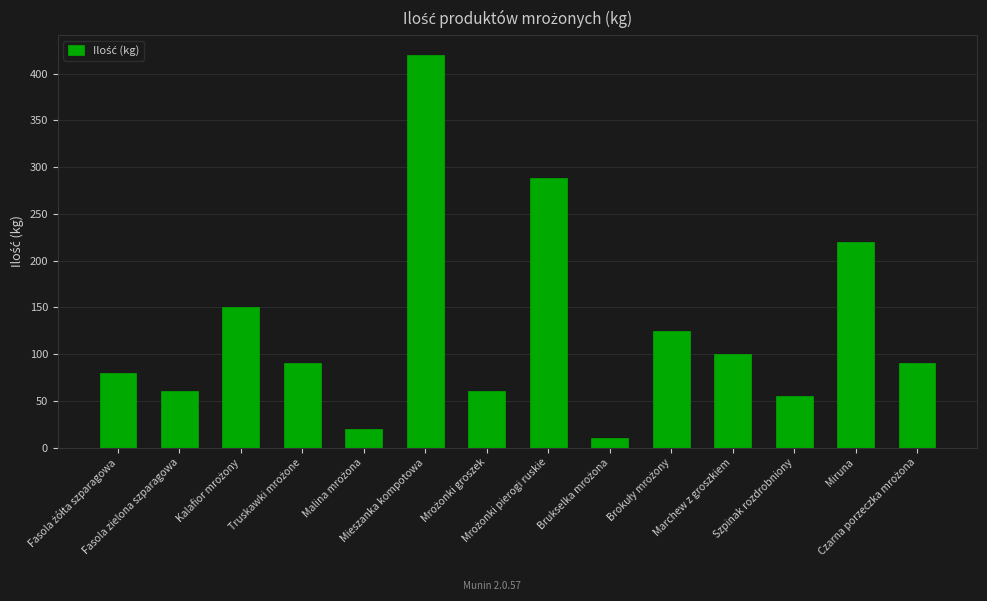

What is the maximum value shown in the chart?

420